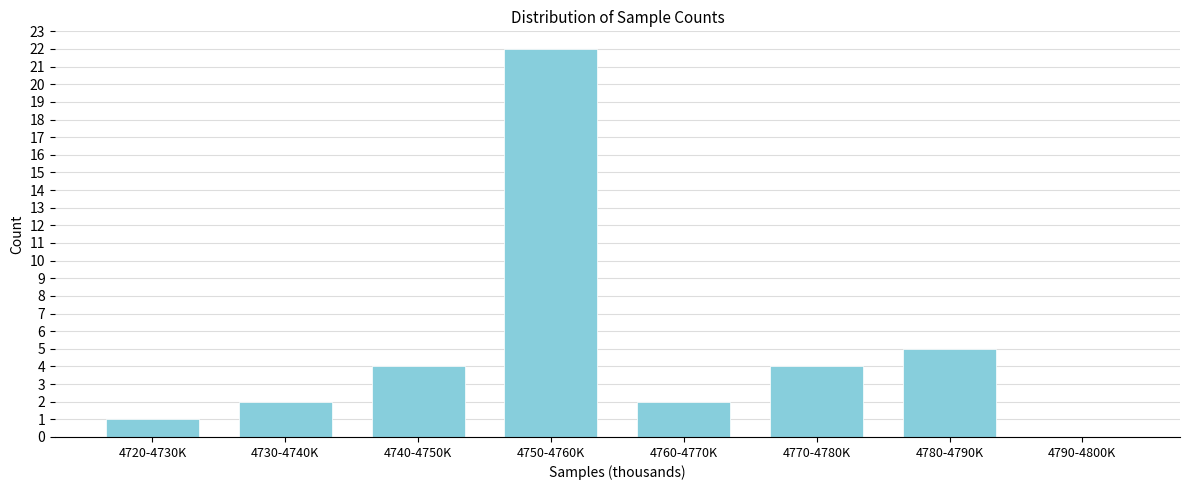

Reading right to left, what are all the values shown in this chart?

4790-4800K=0	4780-4790K=5	4770-4780K=4	4760-4770K=2	4750-4760K=22	4740-4750K=4	4730-4740K=2	4720-4730K=1